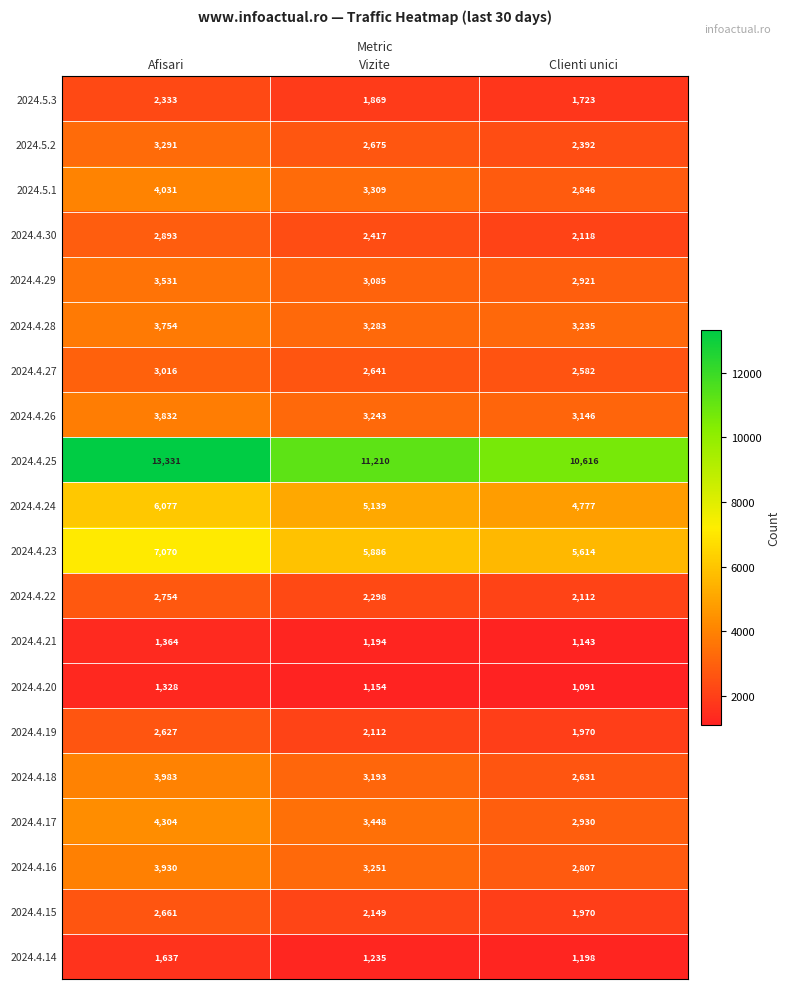

At which label does 2024.4.25 first exceed 11210?

Afisari